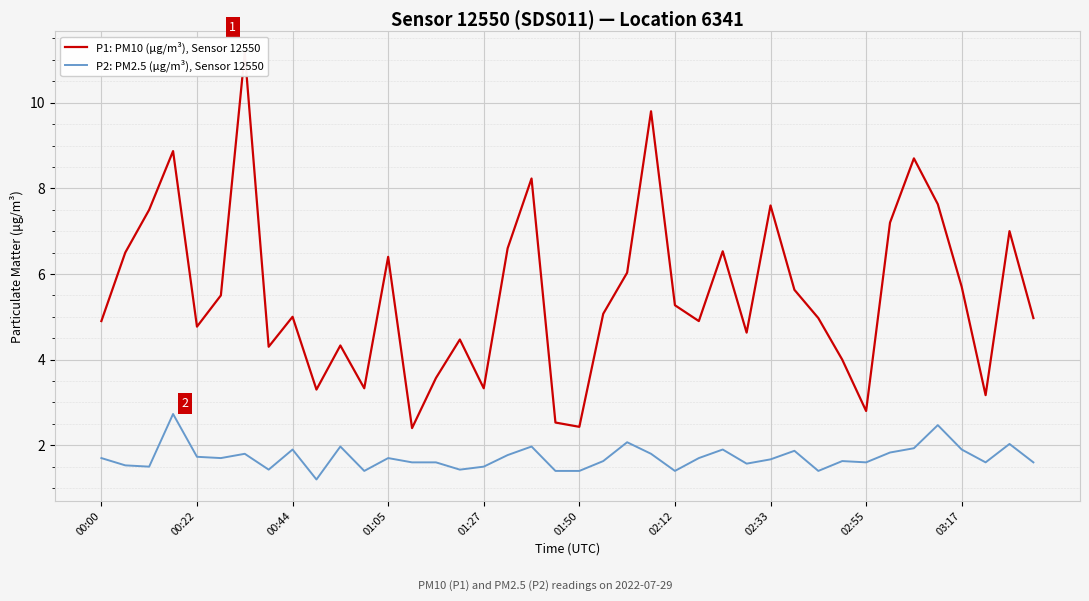

The P2: PM2.5 (μg/m³), Sensor 12550 series shows 1.4 at 01:50. True or false?

True